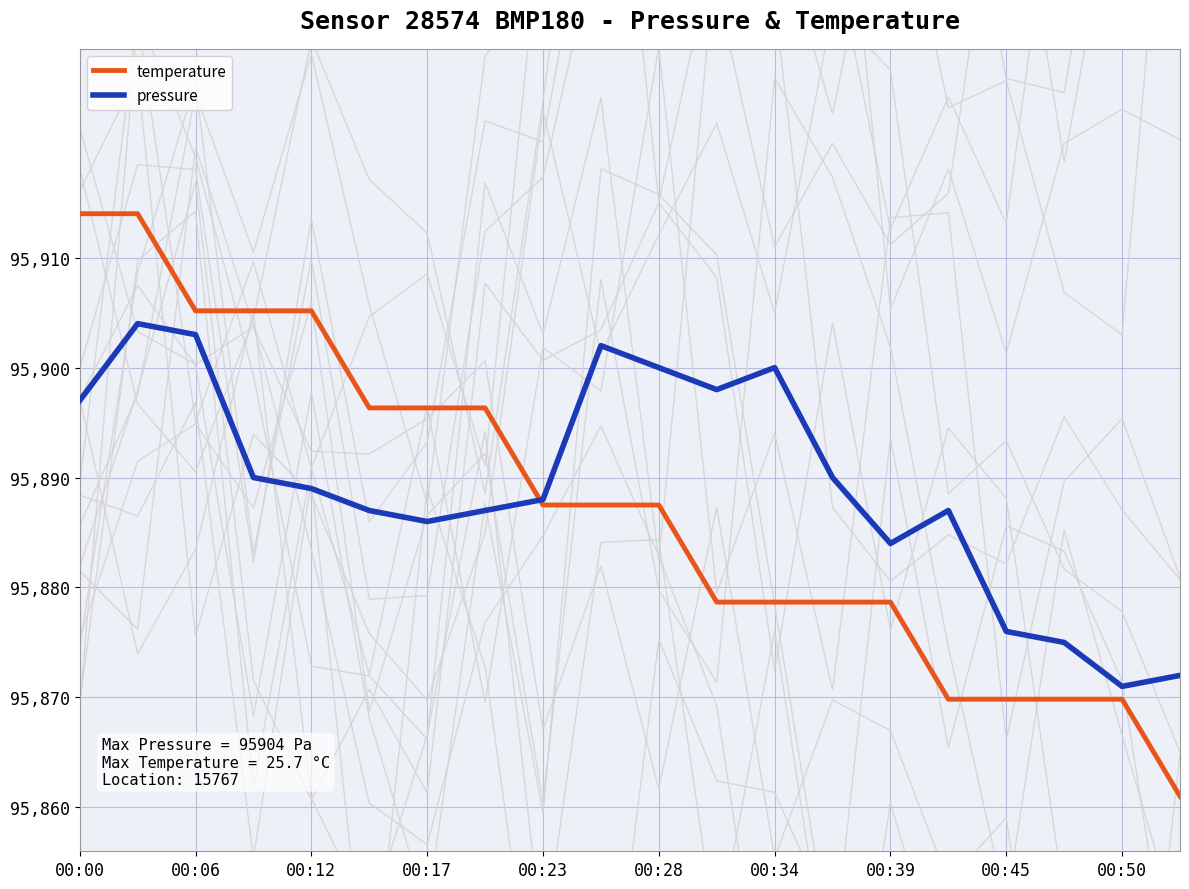

The temperature series shows 95887.5 at 00:23. True or false?

True